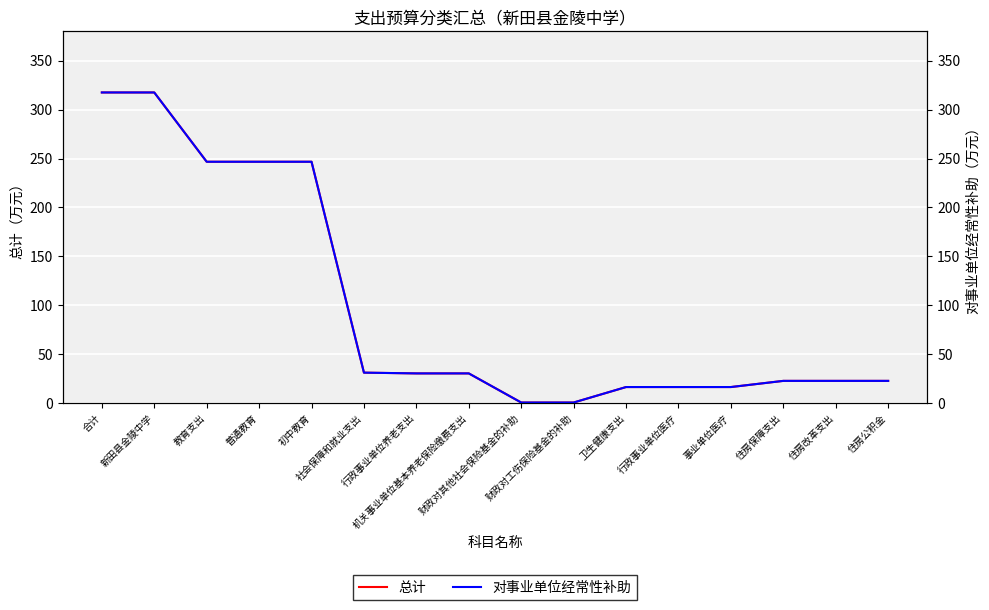

At which category does the chart reach its peak across all series?

合计